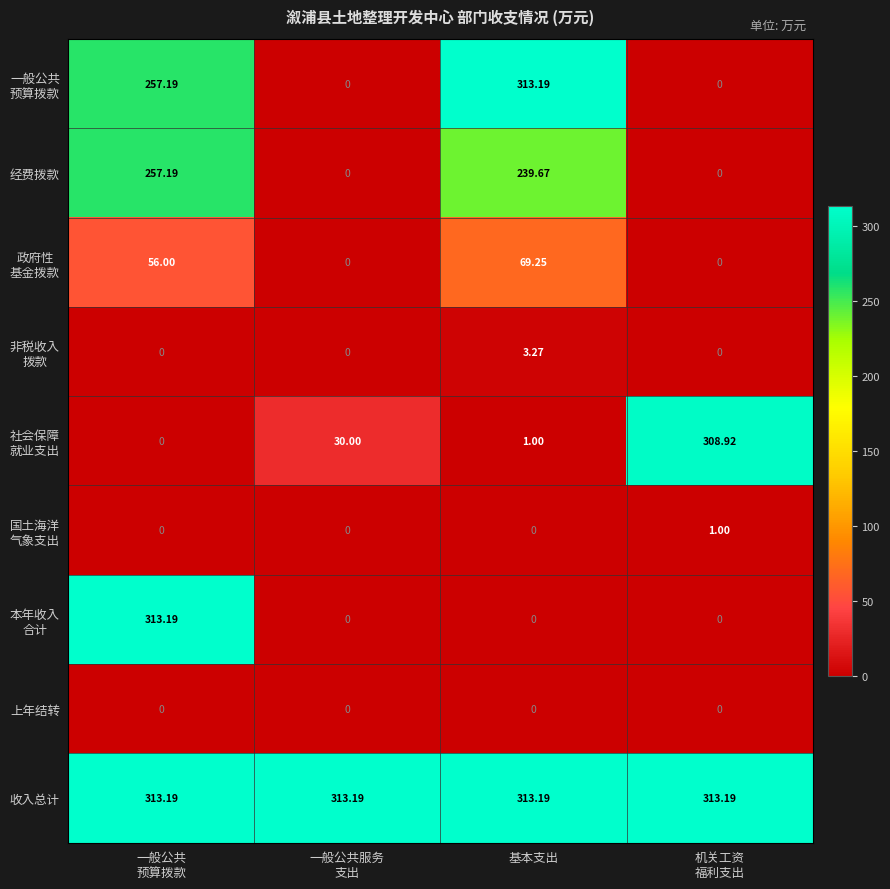

What is the total value across all series at 一般公共服务
支出?

343.2